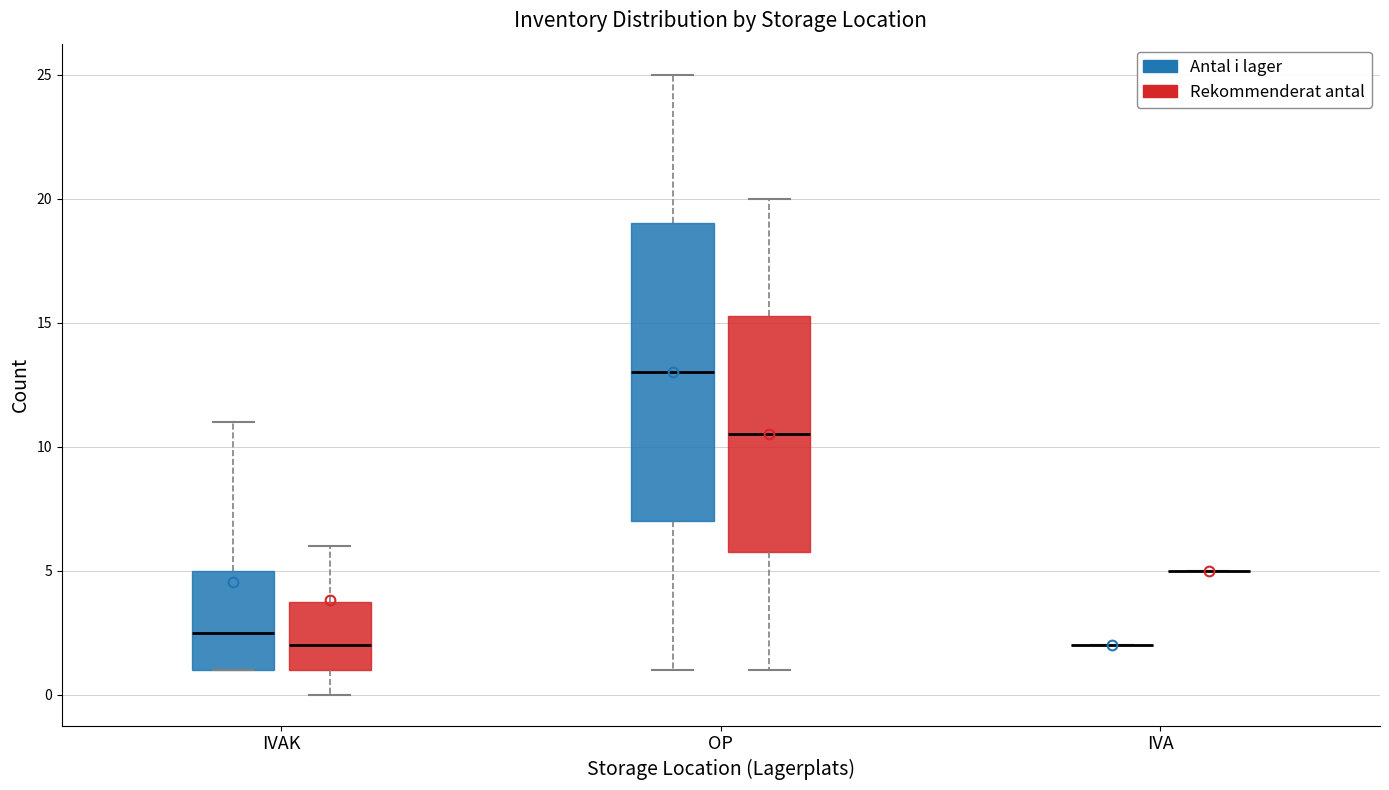

Comparing the boxes themselves (not the whiskers), which one is the tallest?

OP (Antal i lager)